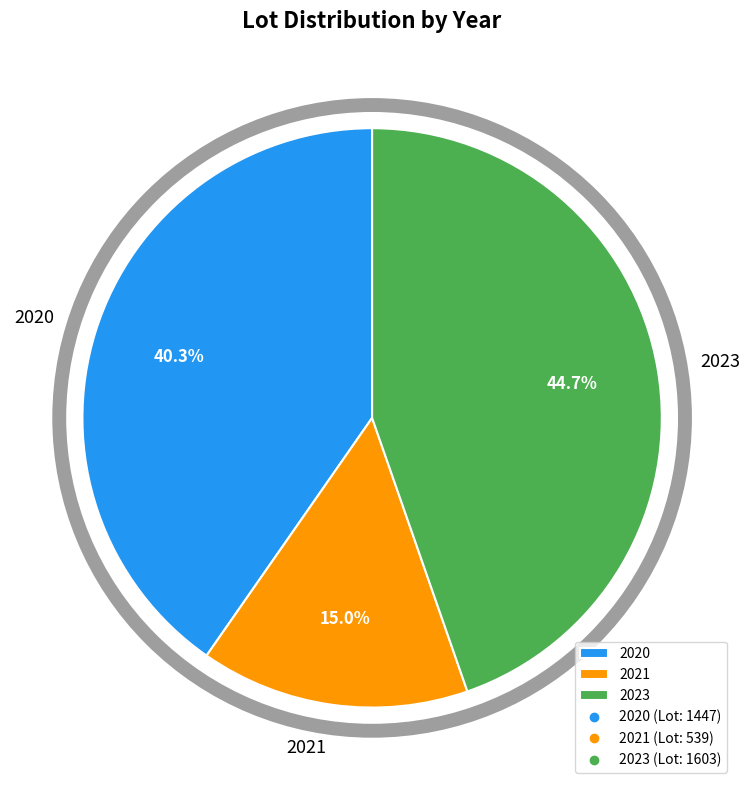

Between 2023 and 2020, which is larger?

2023